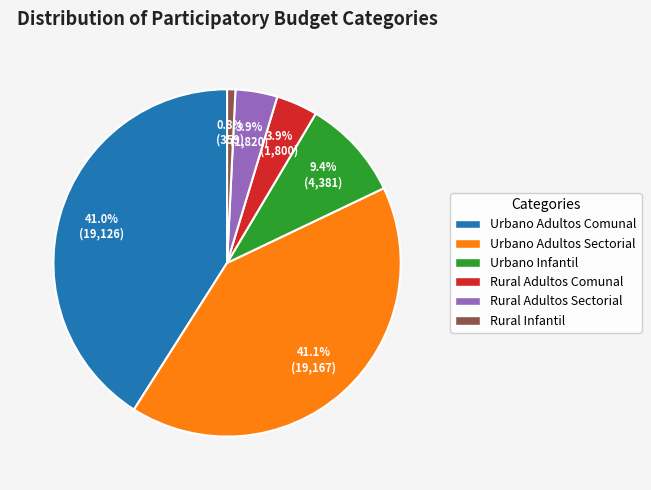

Does any single category account for the majority?

No